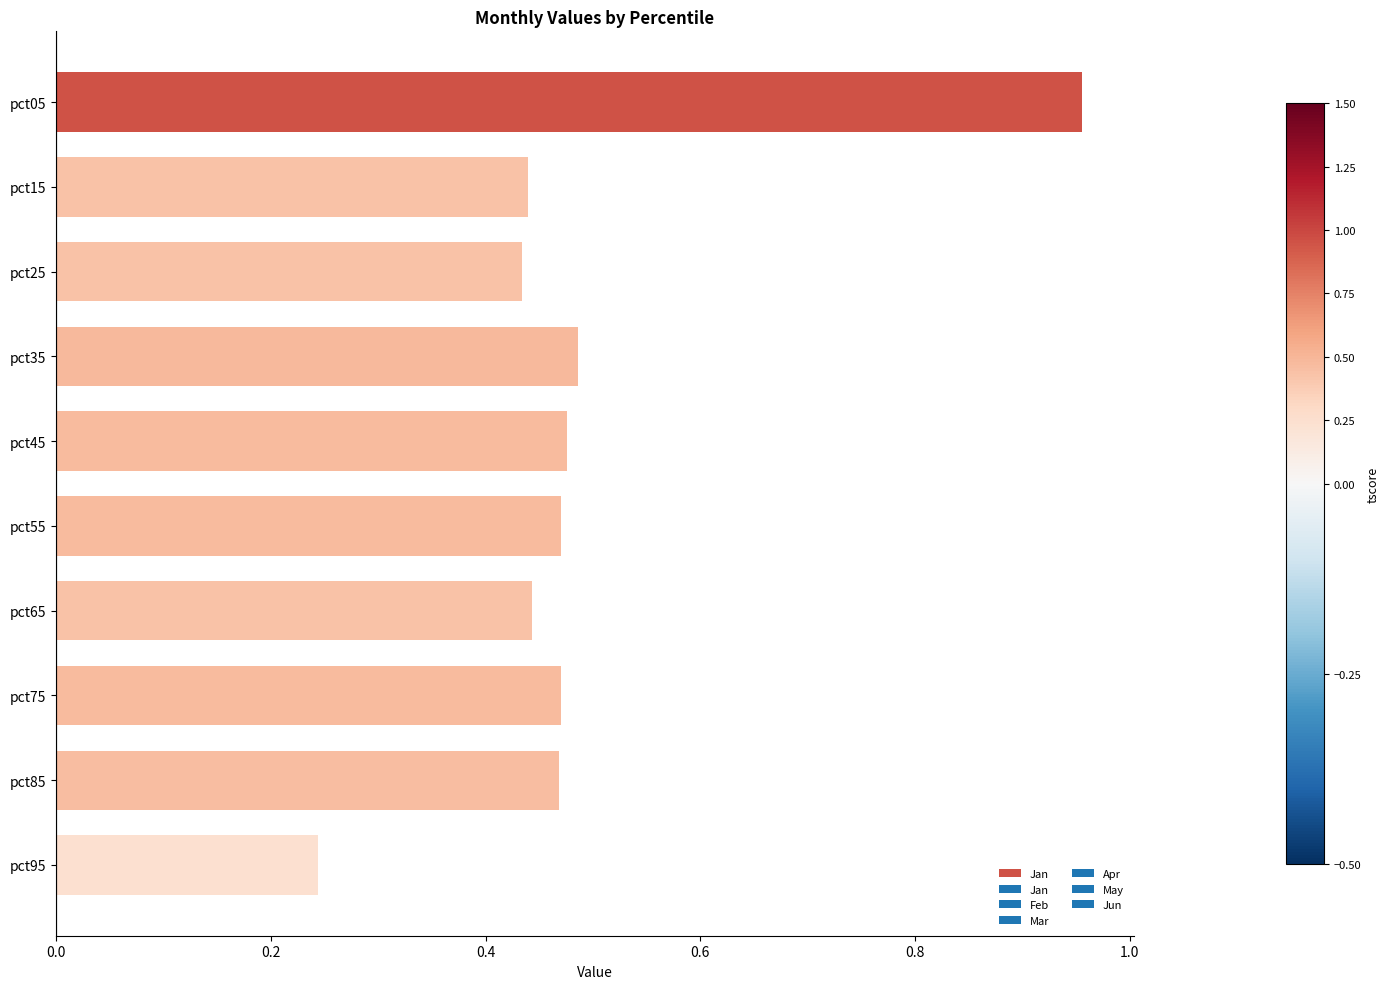

What is the difference between the second highest and second lowest values?

0.1